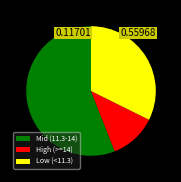

Rank the categories by value from highest to lowest.

Mid (11.3-14), Low (<11.3), High (>=14)